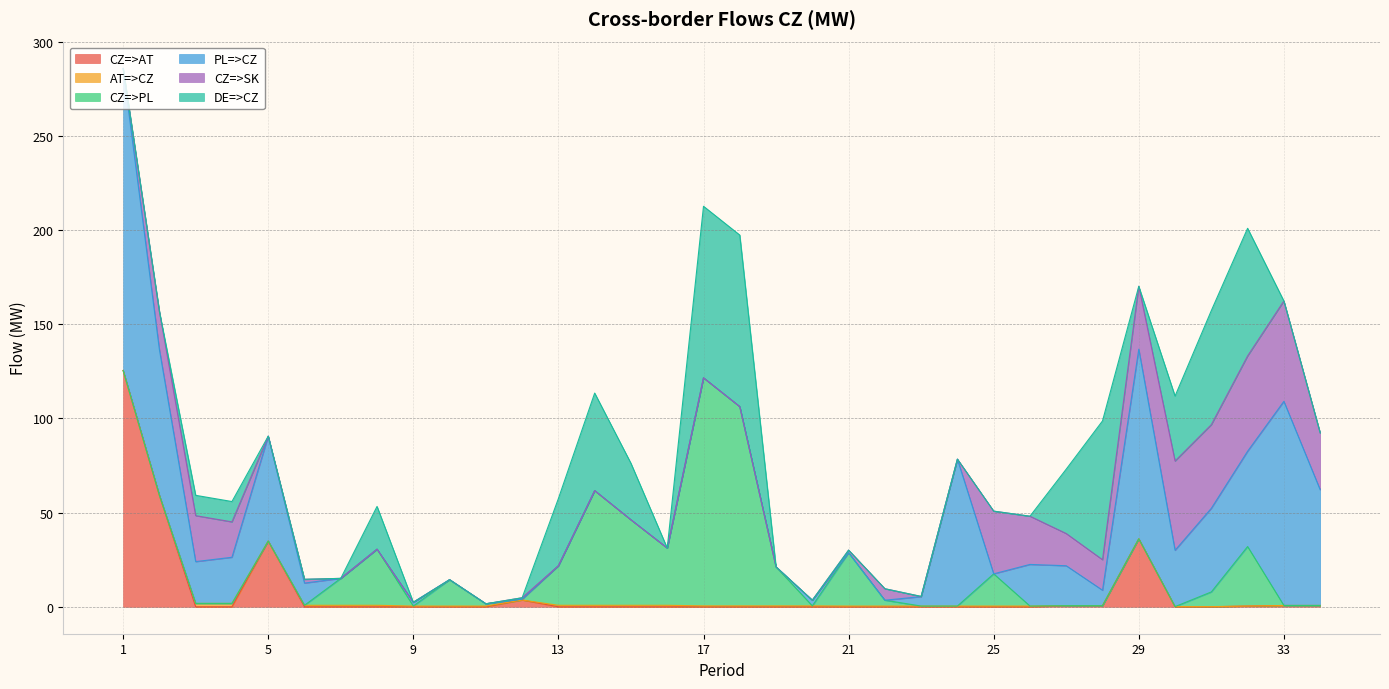

Where do PL=>CZ and AT=>CZ first cross each other?

6 and 7